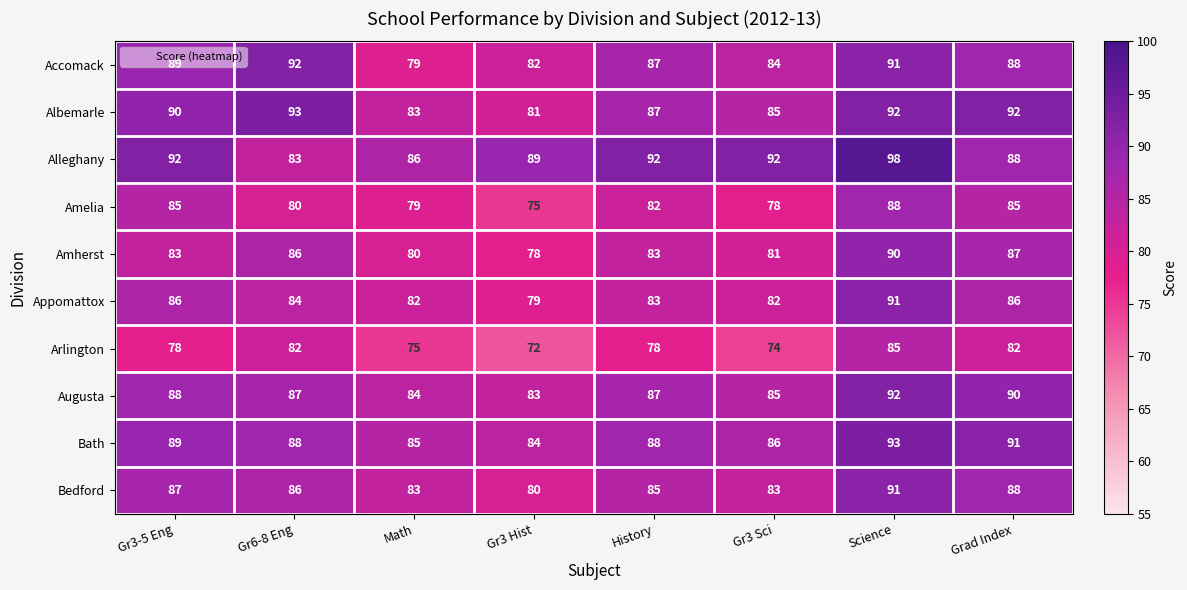

What is the difference between the maximum and minimum values in the Appomattox series?

12